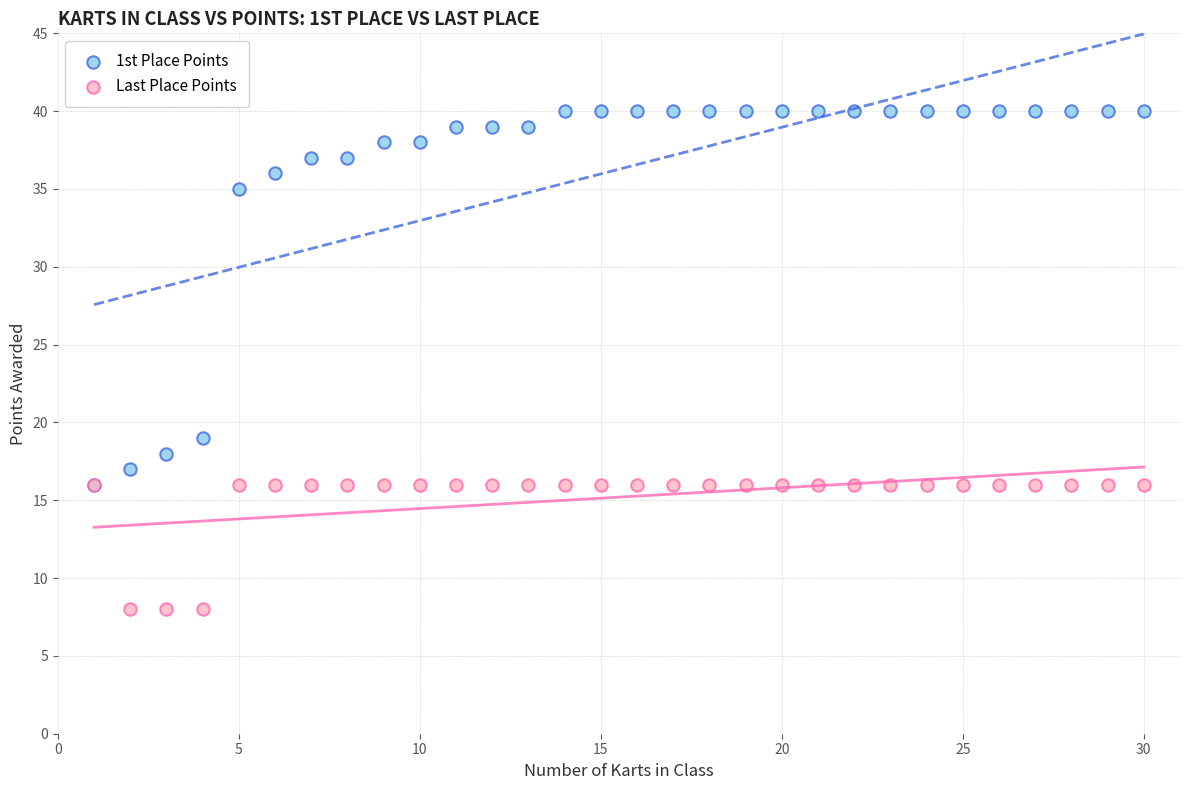

Across all series, what Y value is closest to 24?

19